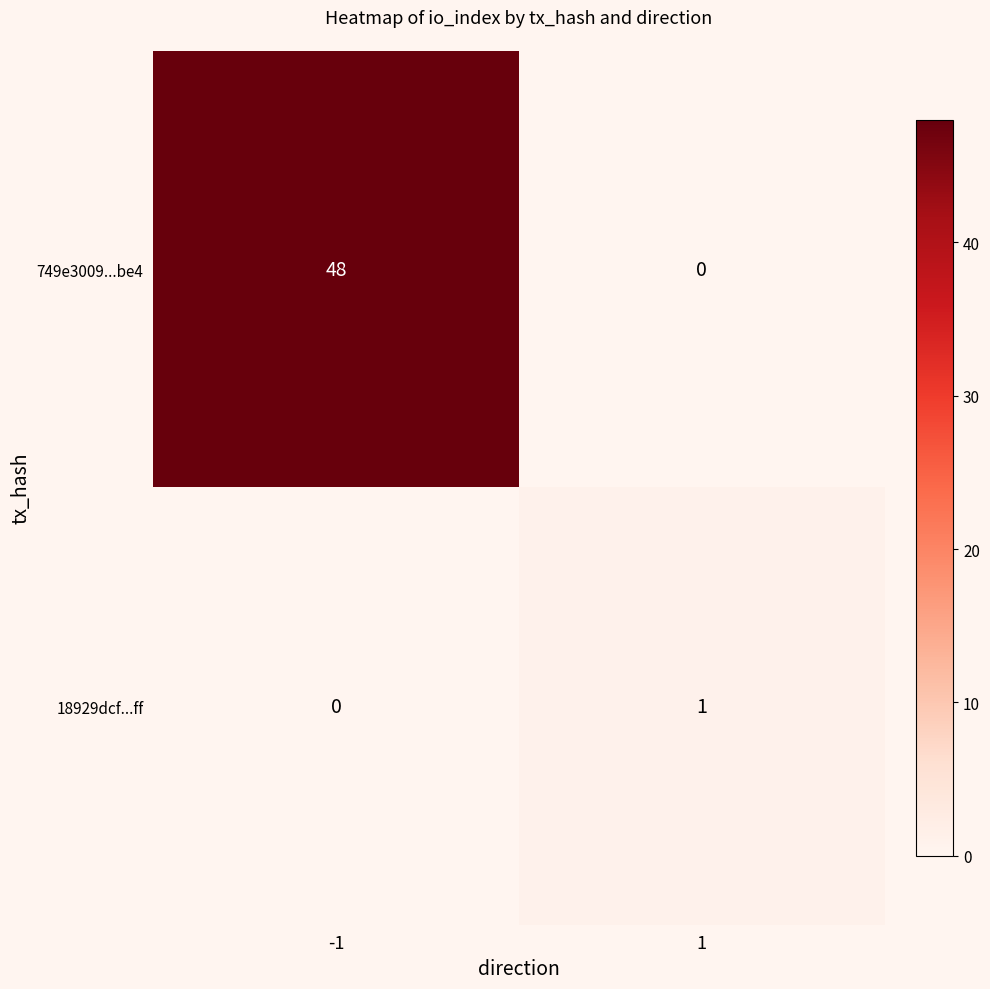

The value of 749e3009...be4 at 1 is -18. True or false?

False